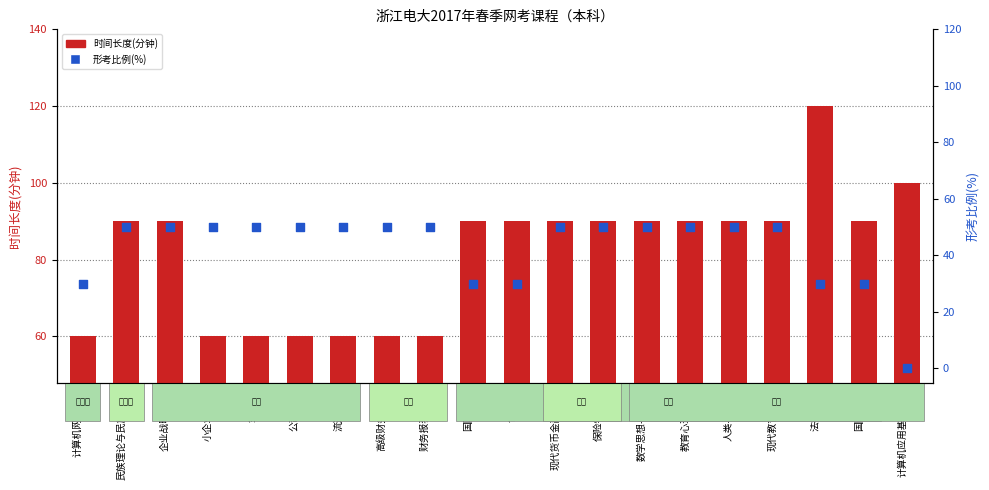

At which category is the sum across all series the highest?

法律文书